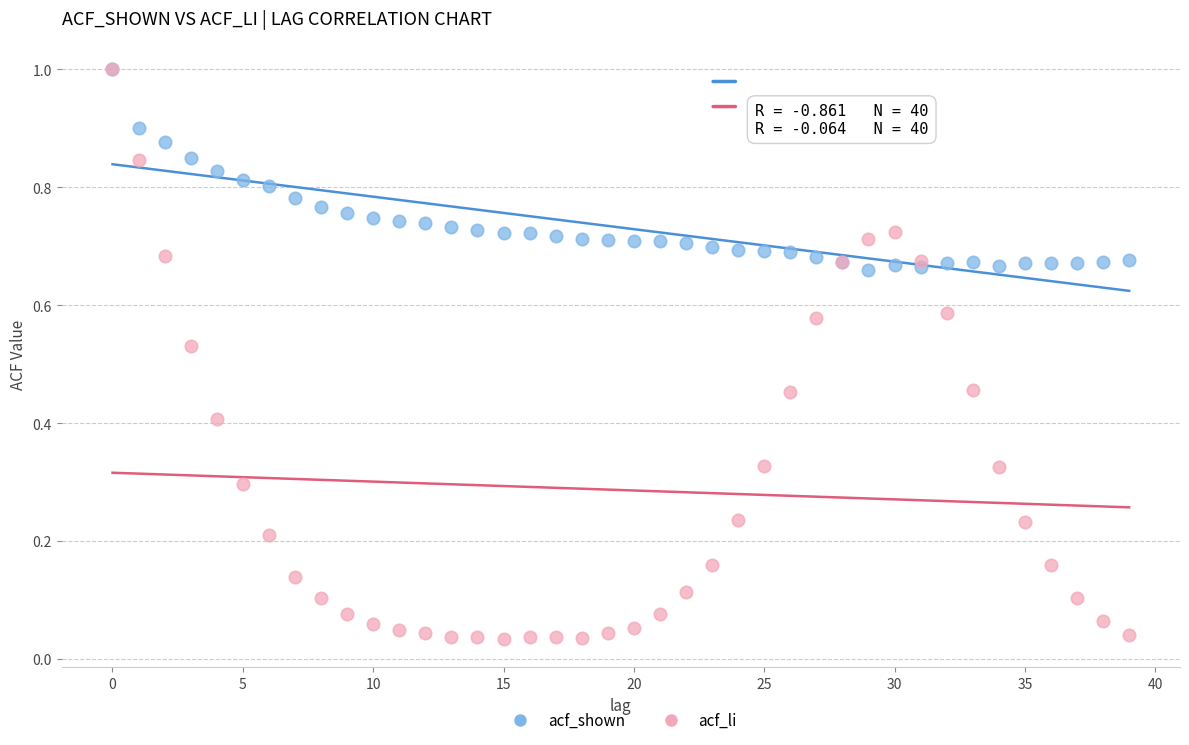

Which series has the widest spread of Y values?

acf_li